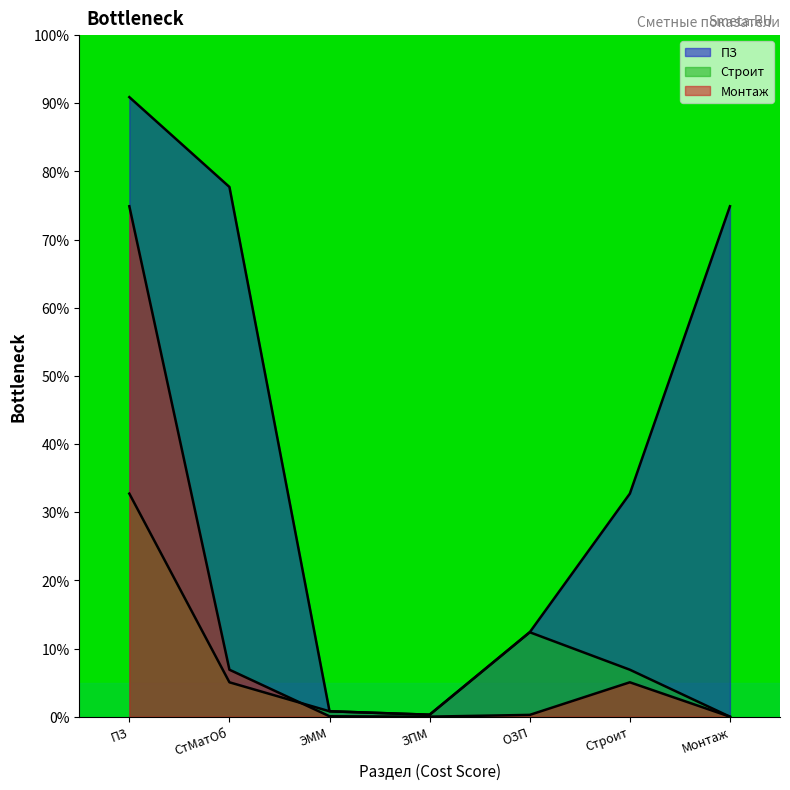

Which category has the highest value in the Монтаж series?

ПЗ